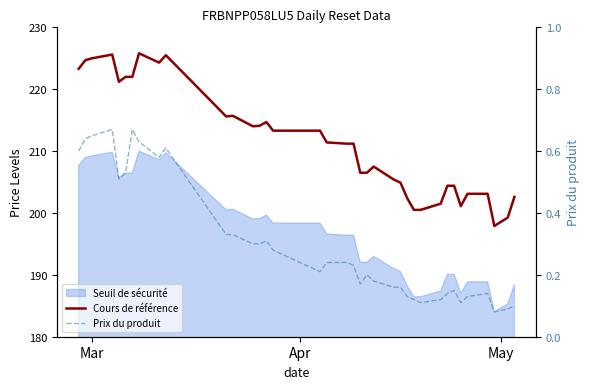

Does the chart have visible grid lines?

No